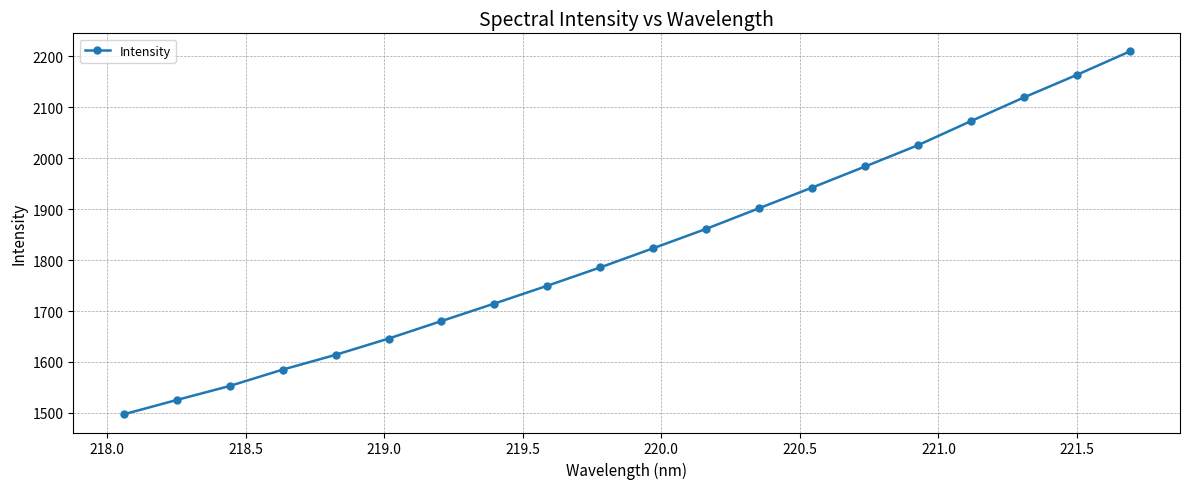

Does the chart have visible grid lines?

Yes